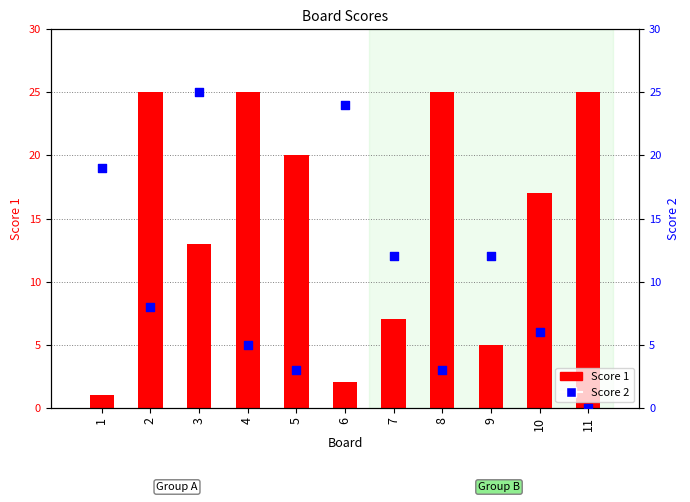

Which series has the widest spread of Y values?

Score 2